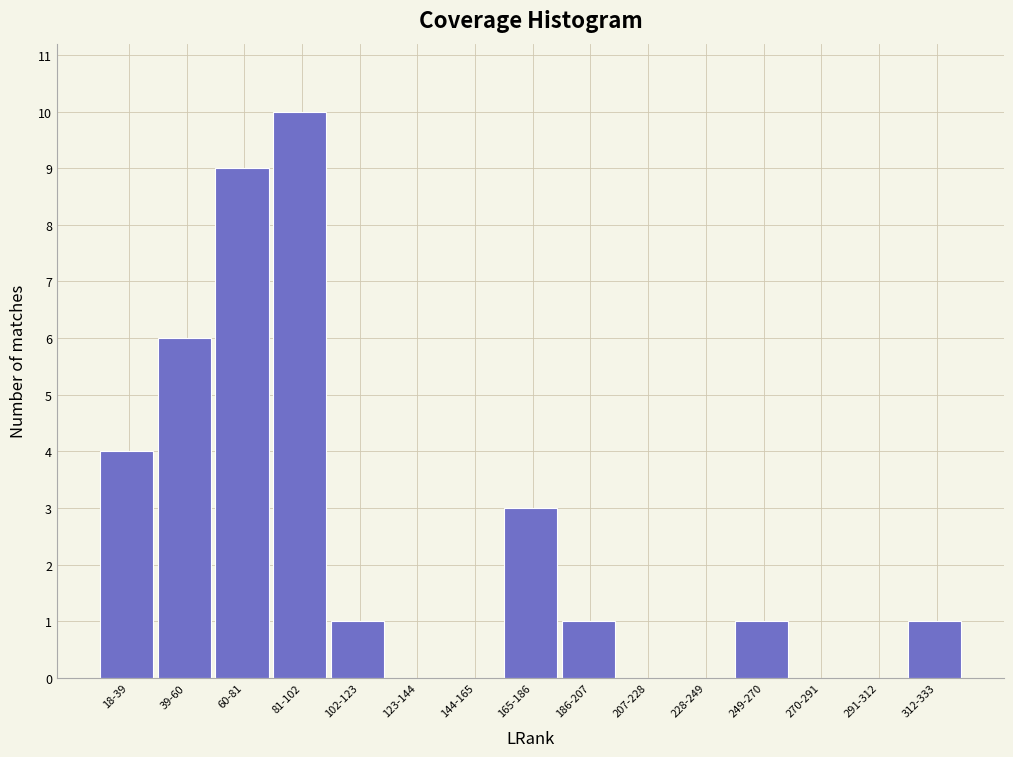

Reading right to left, transcribe all the data shown in this chart.

312-333=1	291-312=0	270-291=0	249-270=1	228-249=0	207-228=0	186-207=1	165-186=3	144-165=0	123-144=0	102-123=1	81-102=10	60-81=9	39-60=6	18-39=4